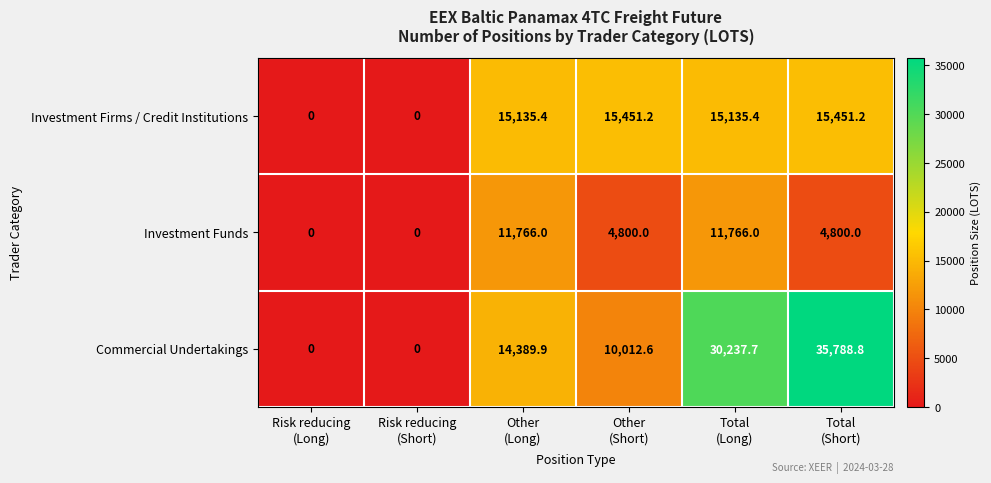

Which series has the largest range (max minus min)?

Commercial Undertakings